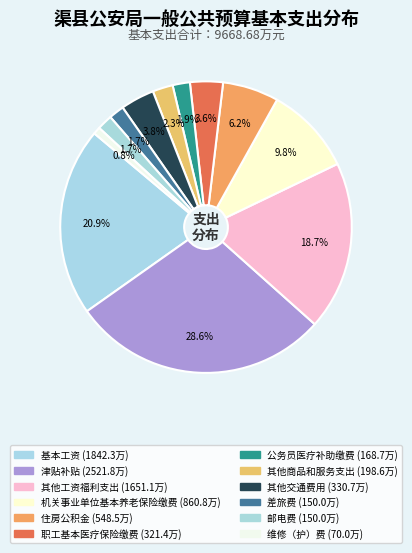

To the nearest percent, what is the difference between the largest and smallest slice percentages?

28%